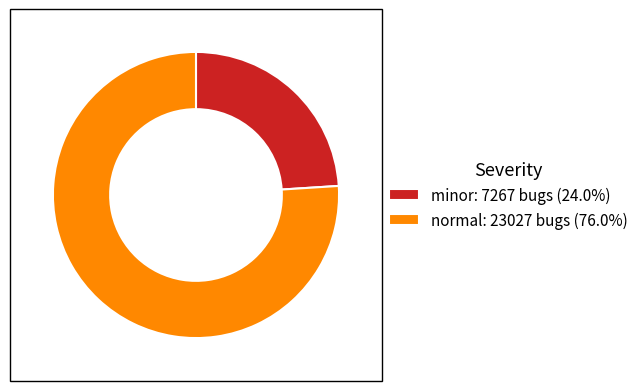

How many slices are in this pie chart?

2